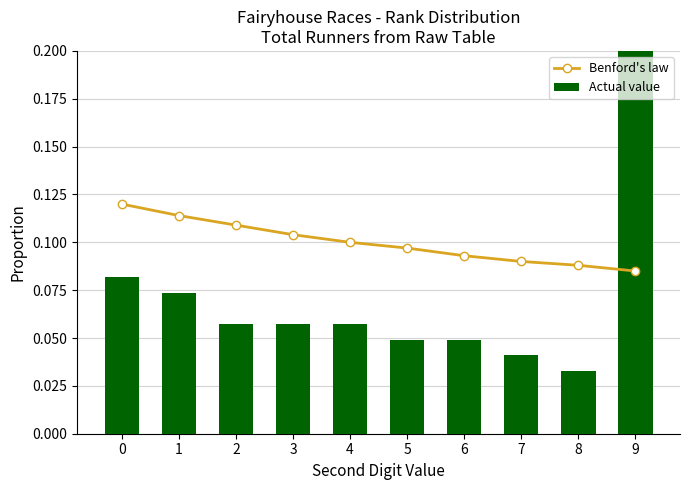

What is the total value across all series at 9?

0.6